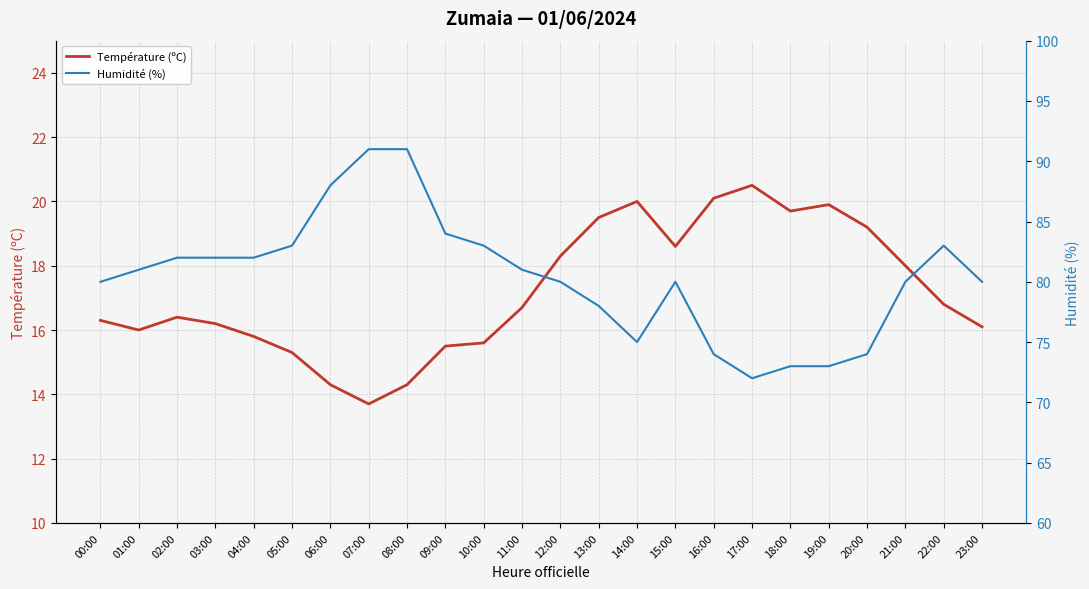

Count the number of categories in the chart.

24